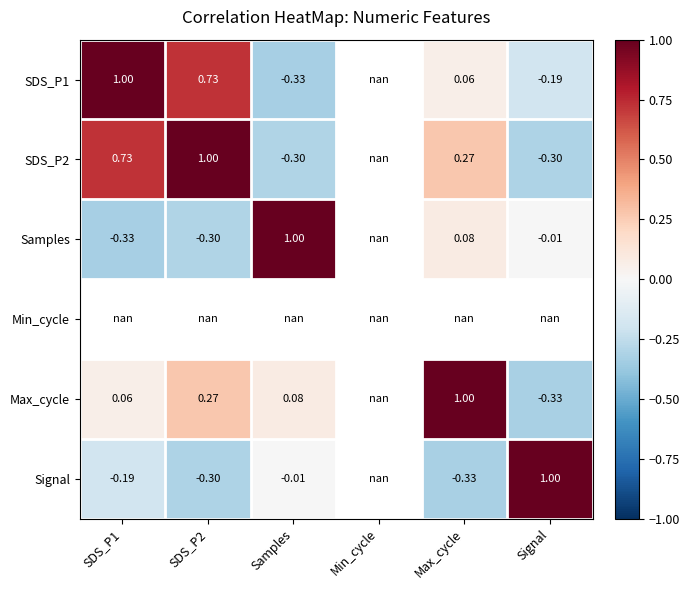

Is the value of SDS_P1 at SDS_P1 greater than the value of Max_cycle at Signal?

Yes